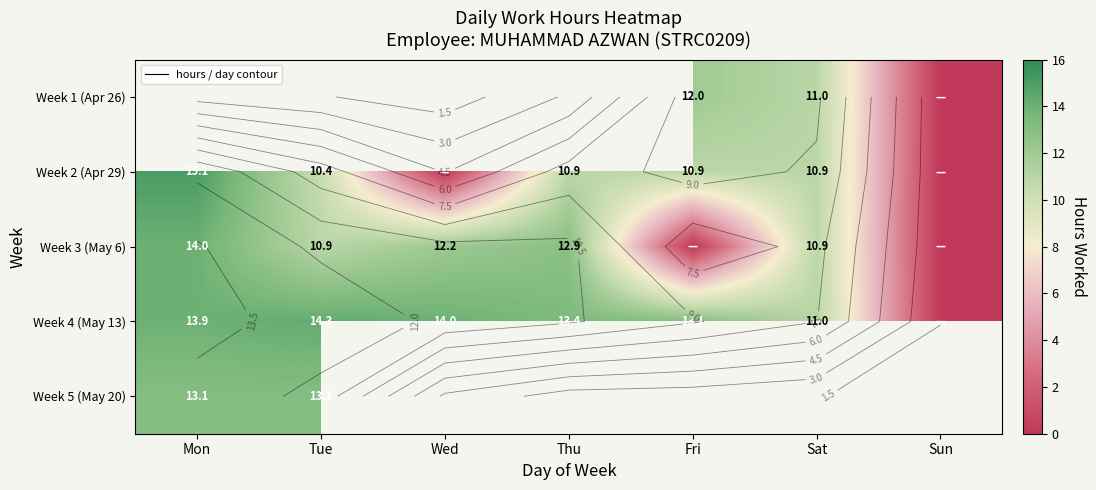

Rank the series at Mon from highest to lowest value.

Week 1 (Apr 26), Week 2 (Apr 29), Week 3 (May 6), Week 4 (May 13), Week 5 (May 20)